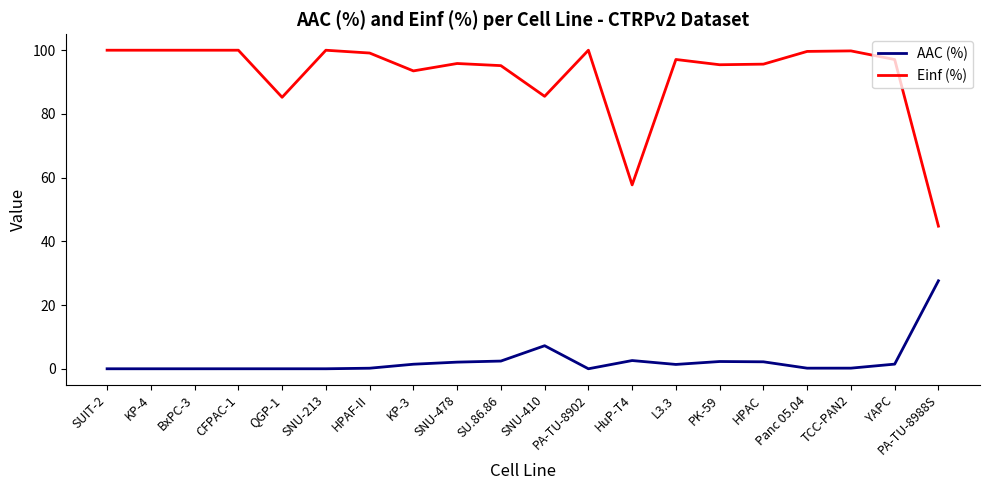

What is the maximum value for AAC (%)?

27.6